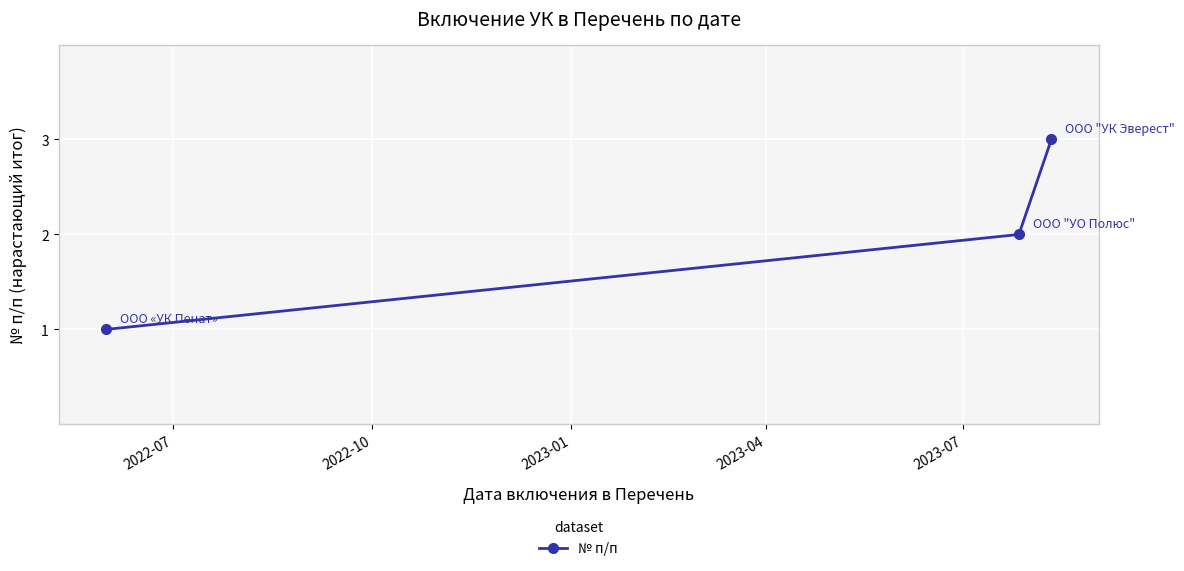

What is the value of the 1st point from the left?

1